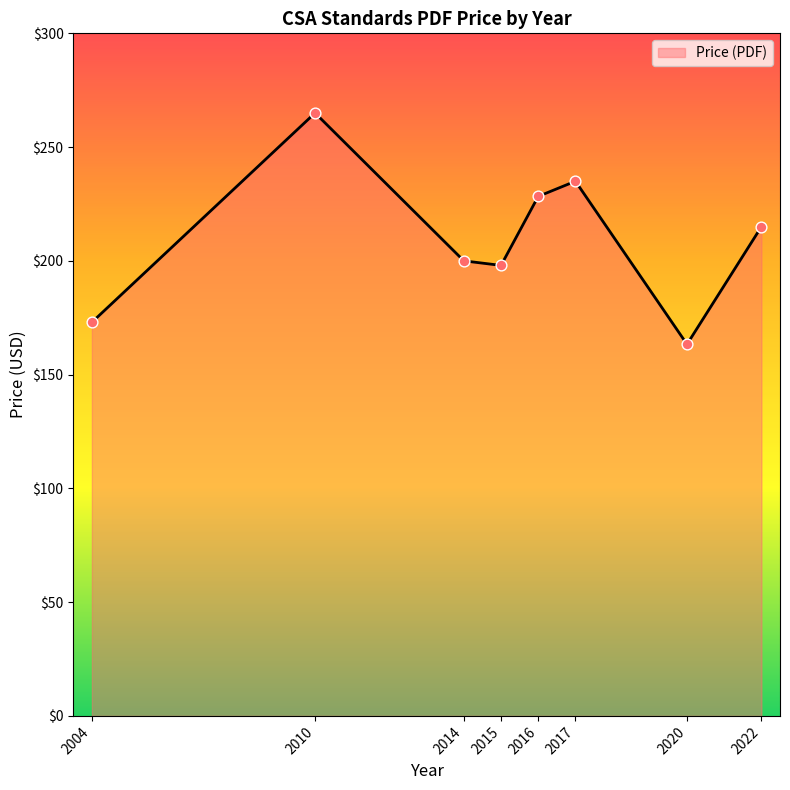

Approximately how many times larger is the value at 2010 compared to 2015?

1.3